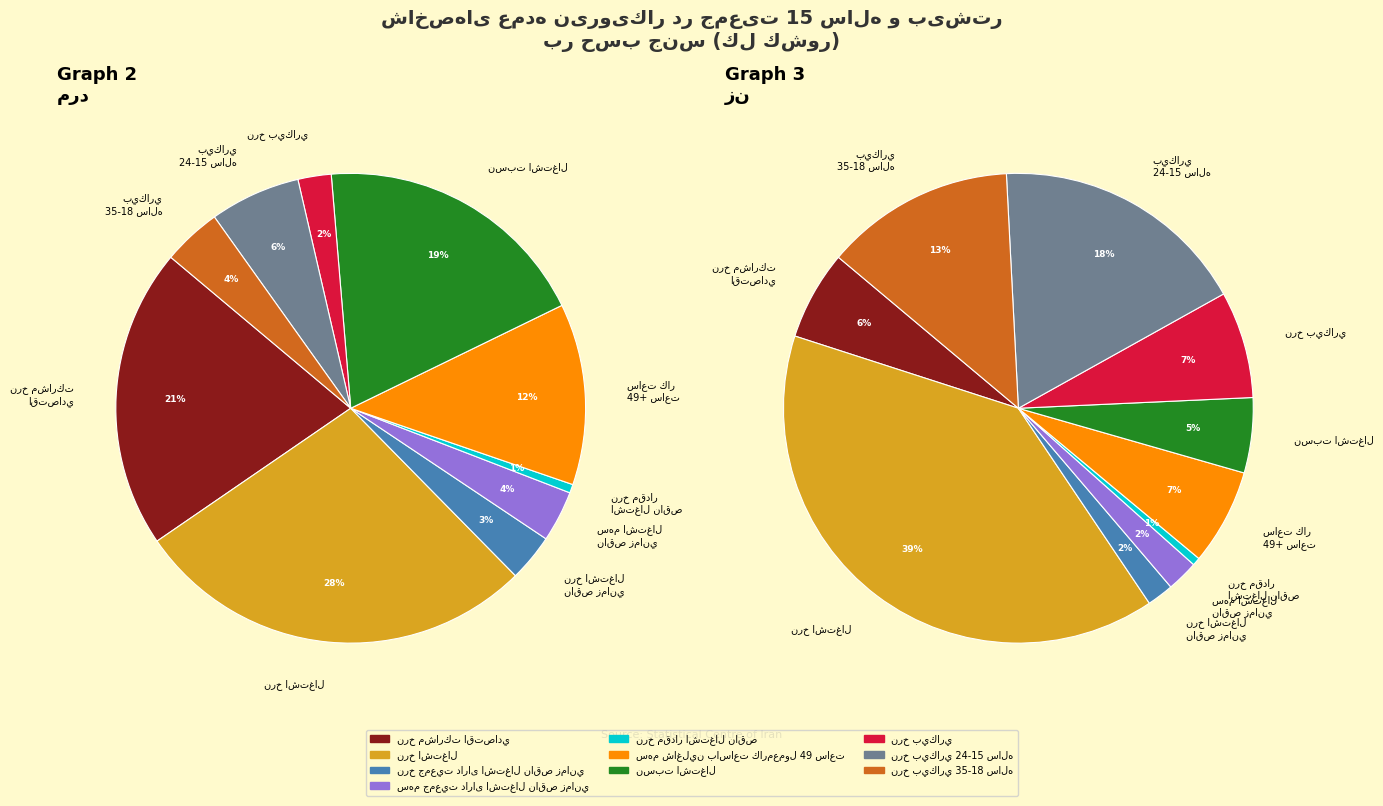

To the nearest percent, what is the combined percentage of نرخ مقدار اشتغال ناقص and نرخ بيكاري 24-15 ساله?

7%